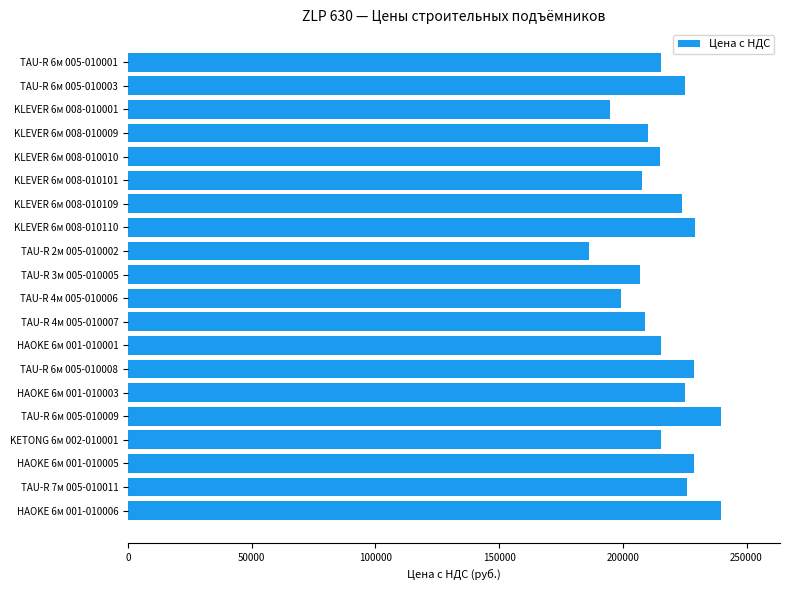

How many distinct data groups are displayed?

1